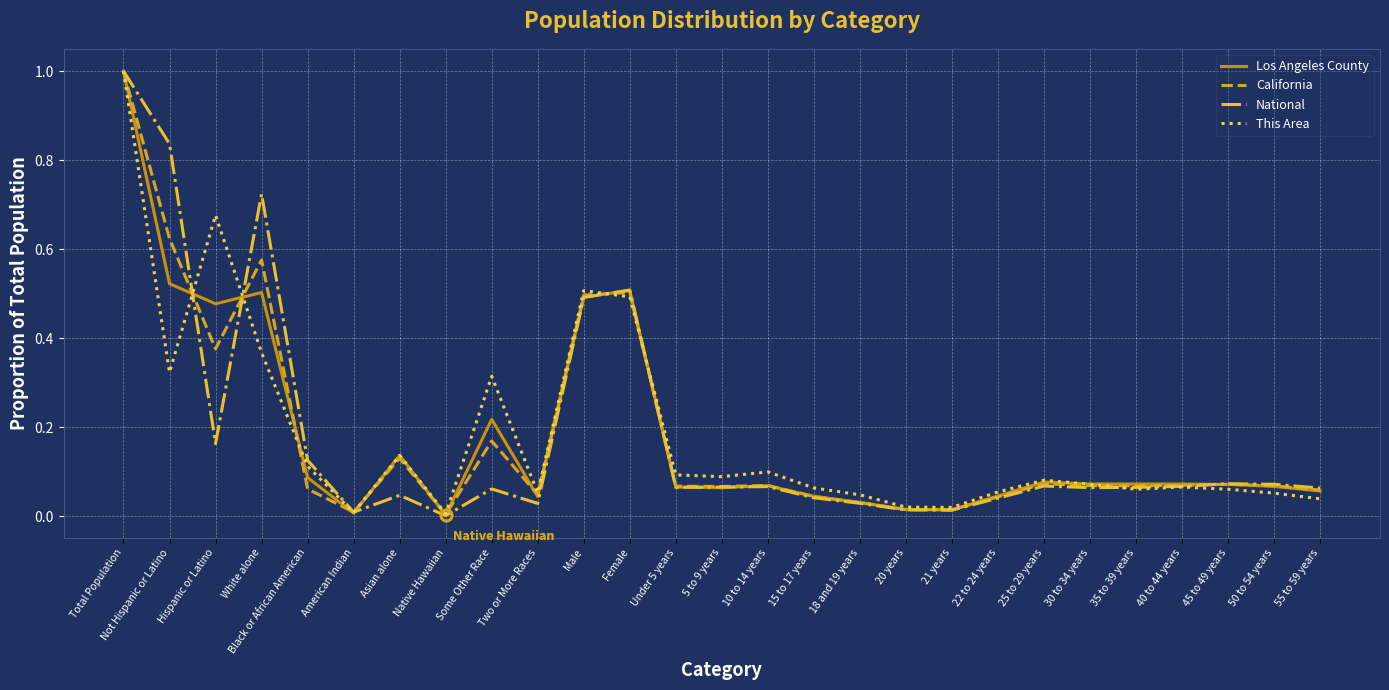

How many lines are shown in the chart?

4